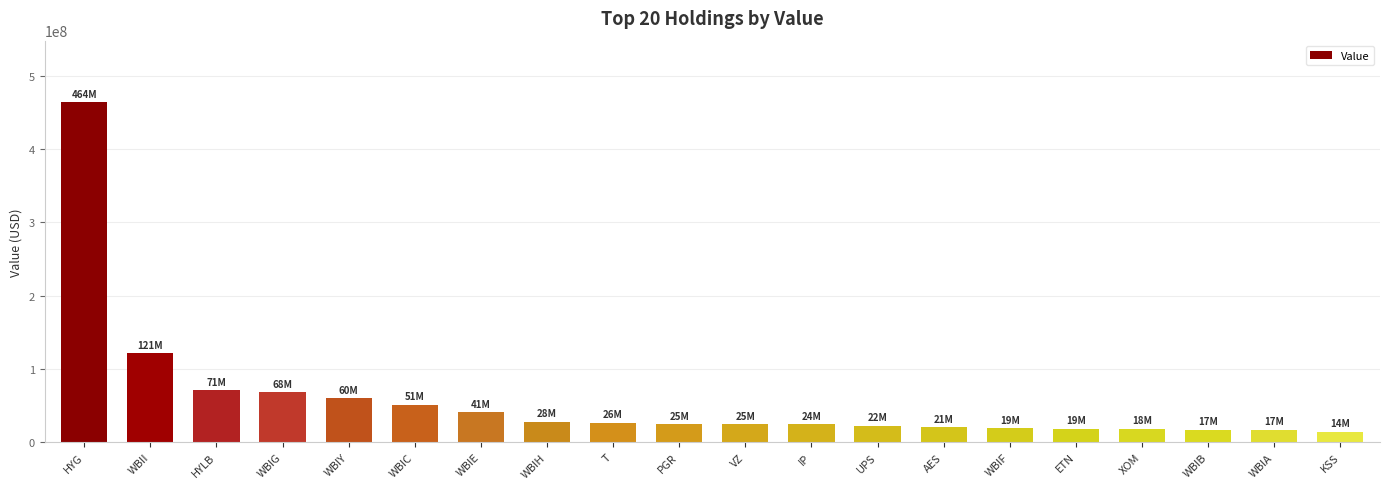

Approximately how many times larger is the value at HYLB compared to WBIA?

4.2